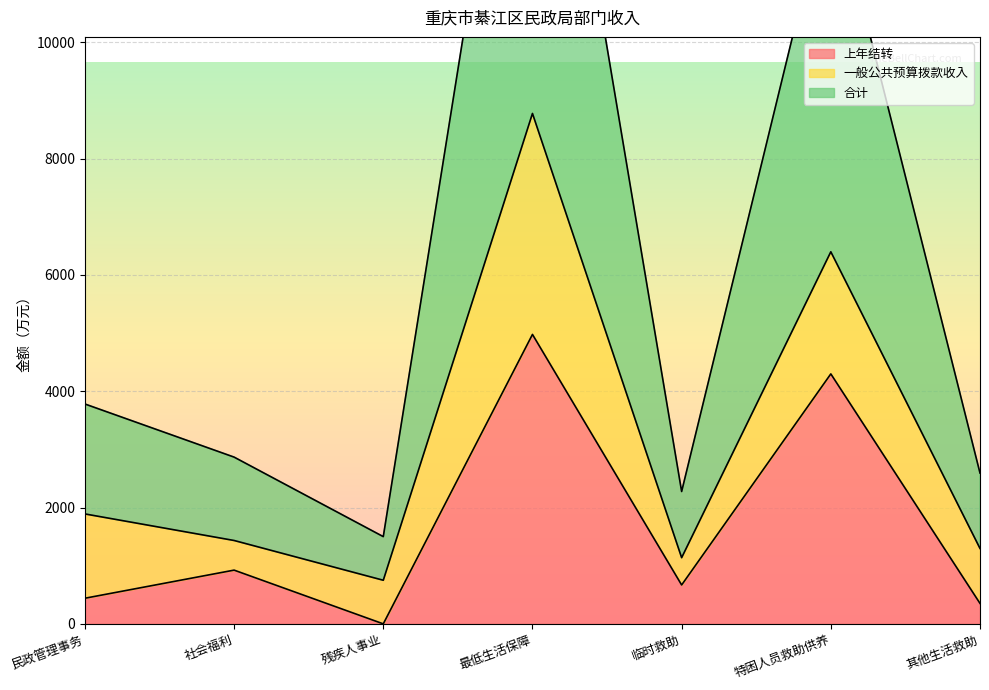

What value does the 上年结转 series have at 最低生活保障?

4977.4